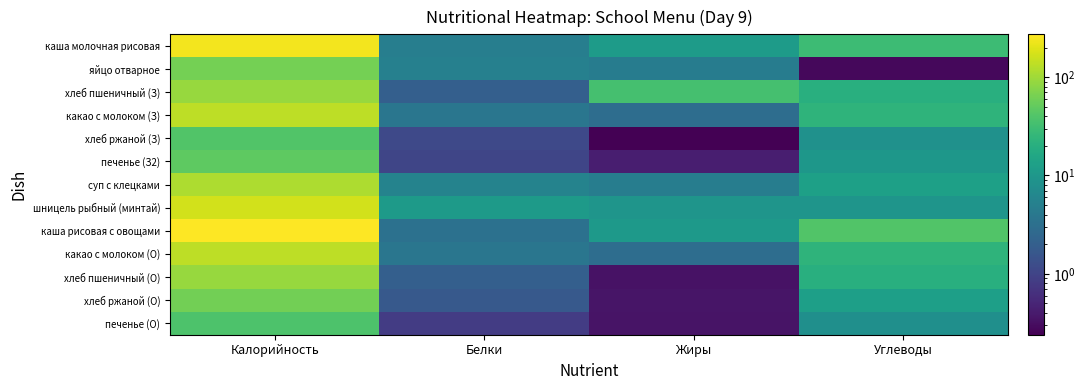

Rank the series by their maximum value, from lowest to highest.

печенье (О), хлеб ржаной (З), печенье (З2), хлеб ржаной (О), яйцо отварное, хлеб пшеничный (З), хлеб пшеничный (О), суп с клецками, какао с молоком (З), какао с молоком (О), шницель рыбный (минтай), каша молочная рисовая, каша рисовая с овощами